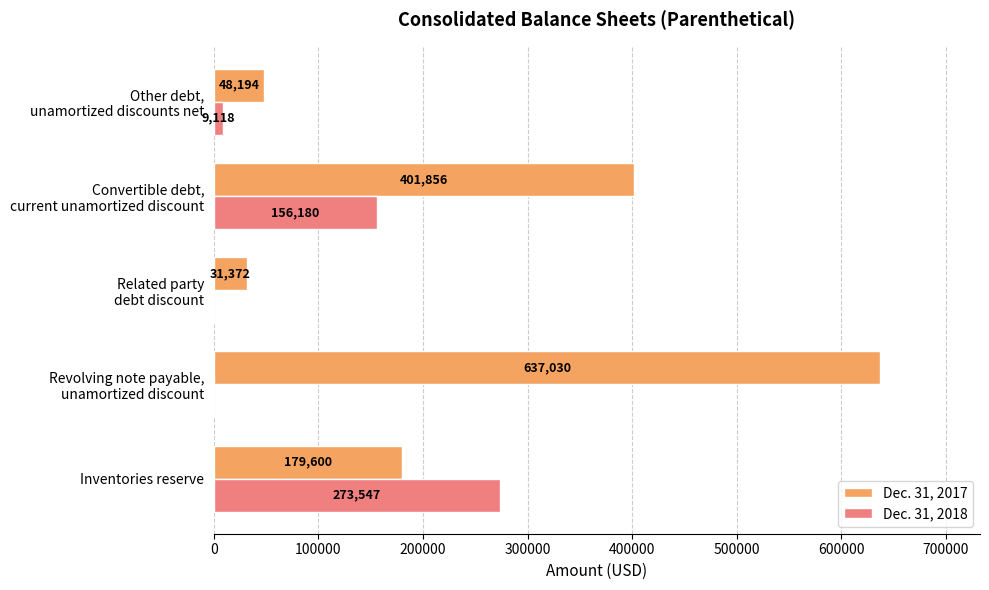

What are all the series names shown in the legend?

Dec. 31, 2017, Dec. 31, 2018